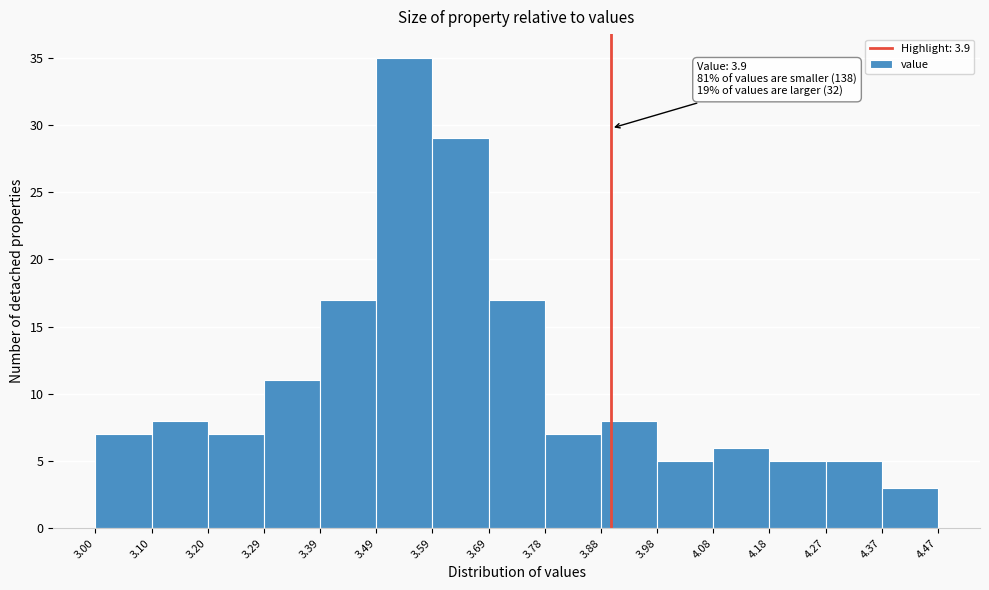

Over which range of the x-axis is the bar tallest?

3.49 to 3.59